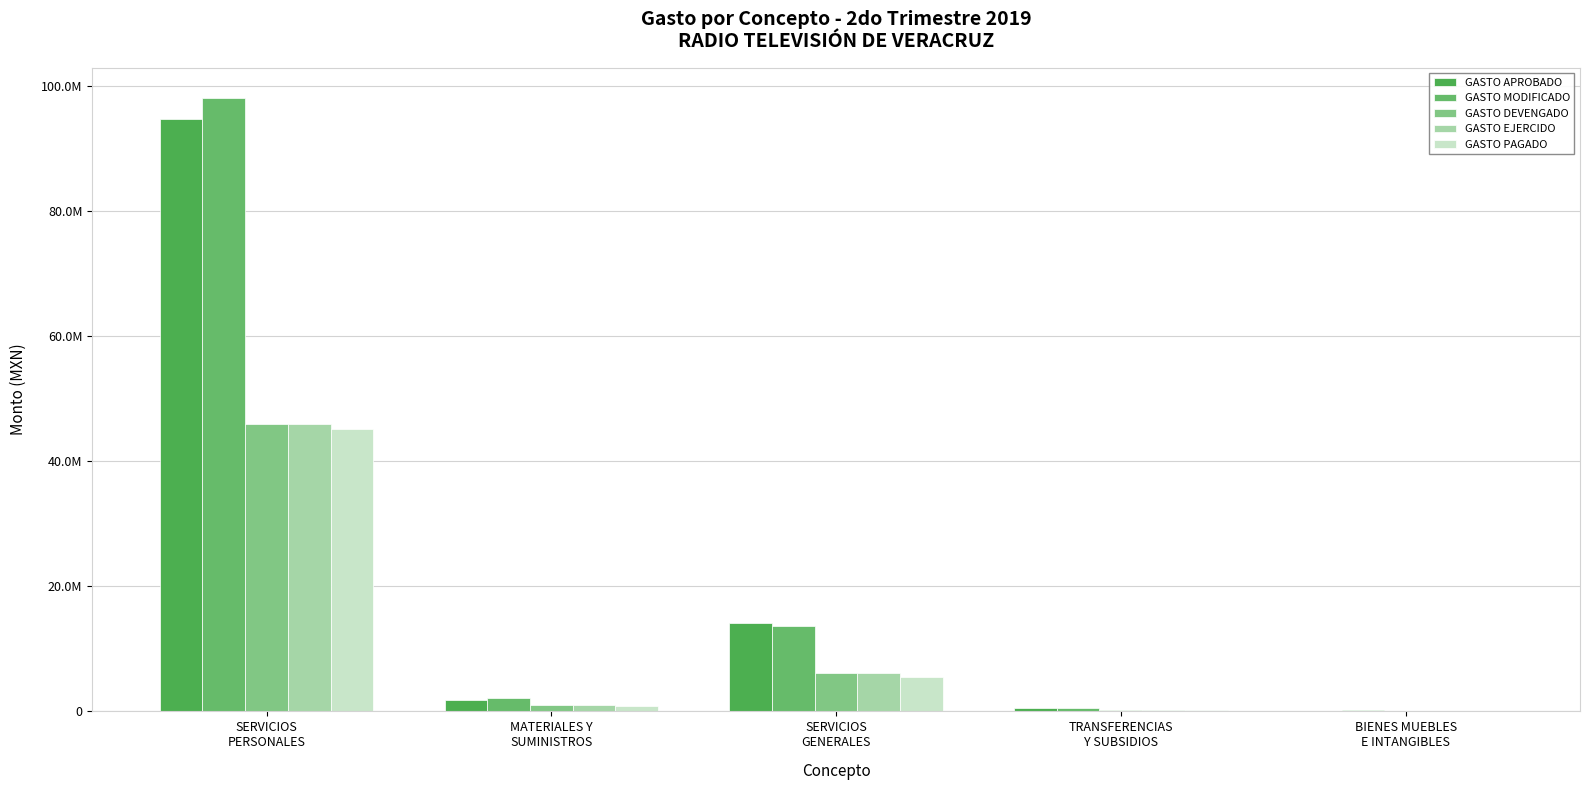

Are the bars horizontal?

No